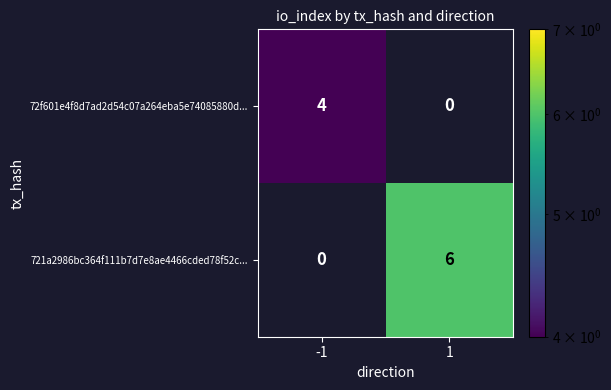

What is the sum of the 72f601e4f8d7ad2d54c07a264eba5e74085880d... values at -1 and 1?

4